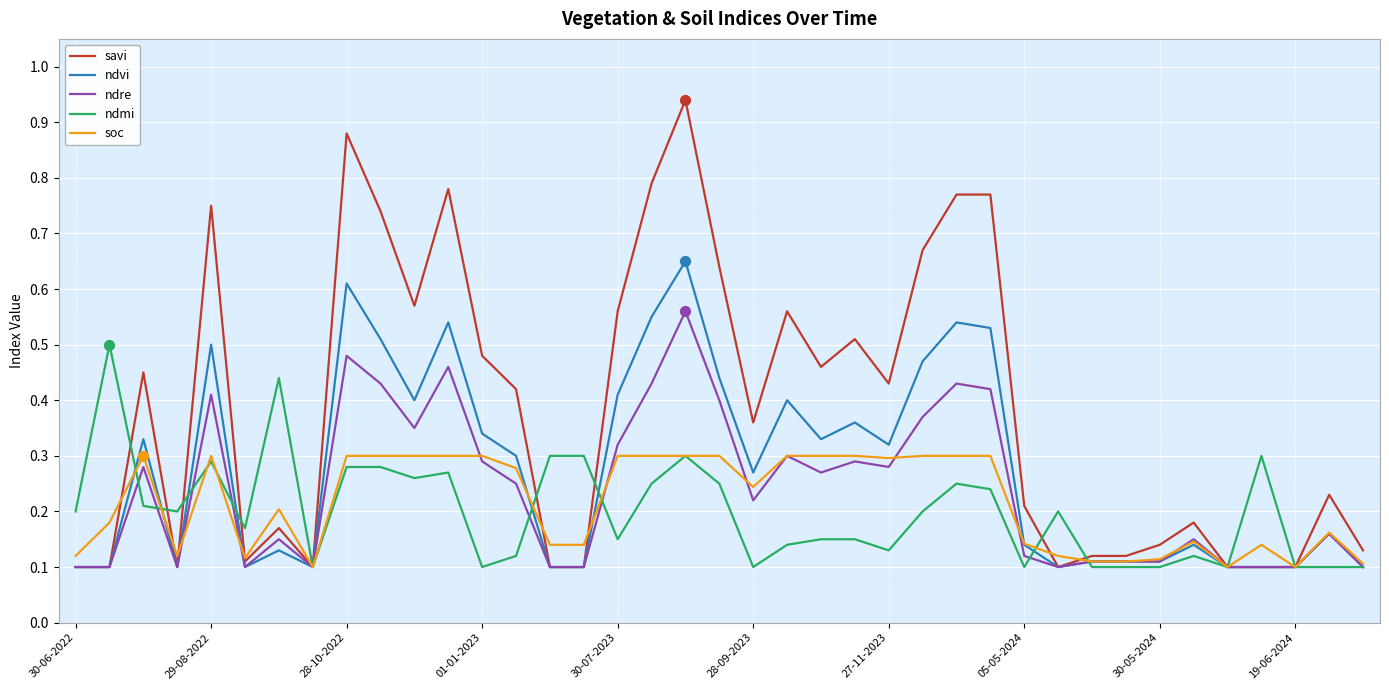

Which series has the largest total across all categories?

savi